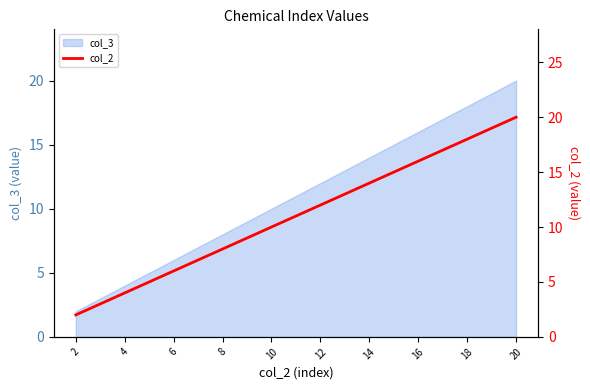

What is the maximum value shown in the chart?

20